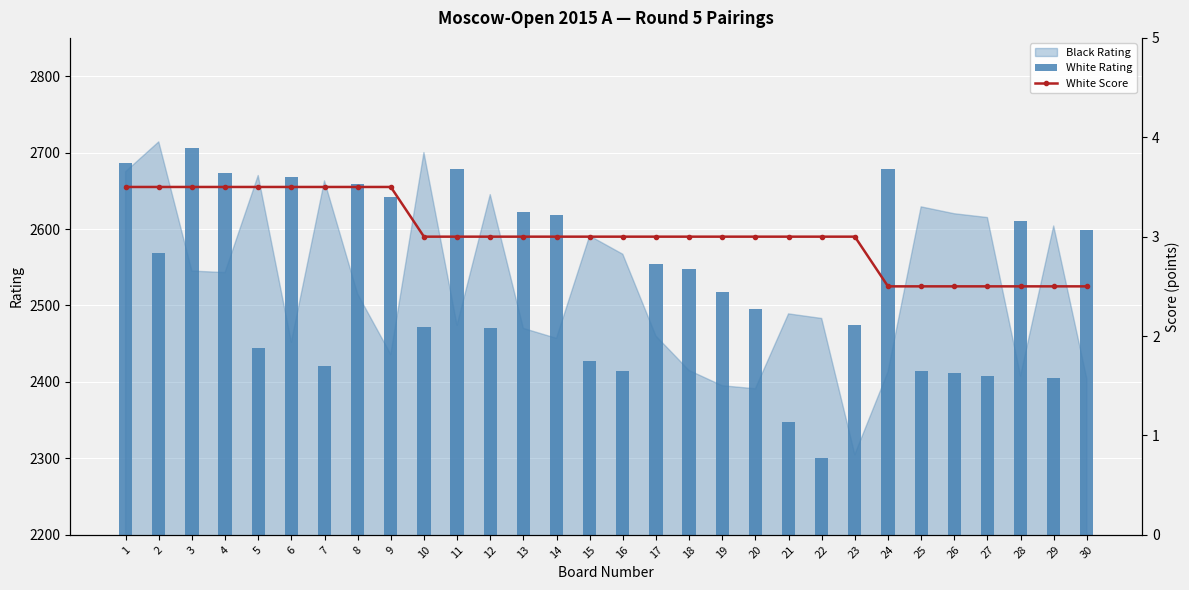

Which label corresponds to the smallest value in the chart?

24